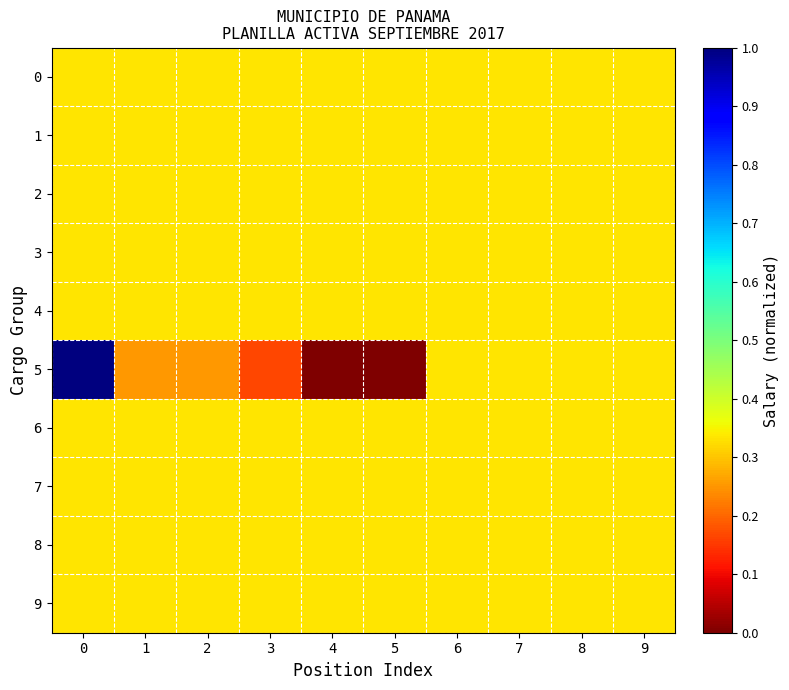

Reading right to left, what are all the values shown in this chart?

0: 9=0.3	8=0.3	7=0.3	6=0.3	5=0.3	4=0.3	3=0.3	2=0.3	1=0.3	0=0.3
1: 9=0.3	8=0.3	7=0.3	6=0.3	5=0.3	4=0.3	3=0.3	2=0.3	1=0.3	0=0.3
2: 9=0.3	8=0.3	7=0.3	6=0.3	5=0.3	4=0.3	3=0.3	2=0.3	1=0.3	0=0.3
3: 9=0.3	8=0.3	7=0.3	6=0.3	5=0.3	4=0.3	3=0.3	2=0.3	1=0.3	0=0.3
4: 9=0.3	8=0.3	7=0.3	6=0.3	5=0.3	4=0.3	3=0.3	2=0.3	1=0.3	0=0.3
5: 9=0.3	8=0.3	7=0.3	6=0.3	5=0.0	4=0.0	3=0.2	2=0.2	1=0.2	0=1.0
6: 9=0.3	8=0.3	7=0.3	6=0.3	5=0.3	4=0.3	3=0.3	2=0.3	1=0.3	0=0.3
7: 9=0.3	8=0.3	7=0.3	6=0.3	5=0.3	4=0.3	3=0.3	2=0.3	1=0.3	0=0.3
8: 9=0.3	8=0.3	7=0.3	6=0.3	5=0.3	4=0.3	3=0.3	2=0.3	1=0.3	0=0.3
9: 9=0.3	8=0.3	7=0.3	6=0.3	5=0.3	4=0.3	3=0.3	2=0.3	1=0.3	0=0.3